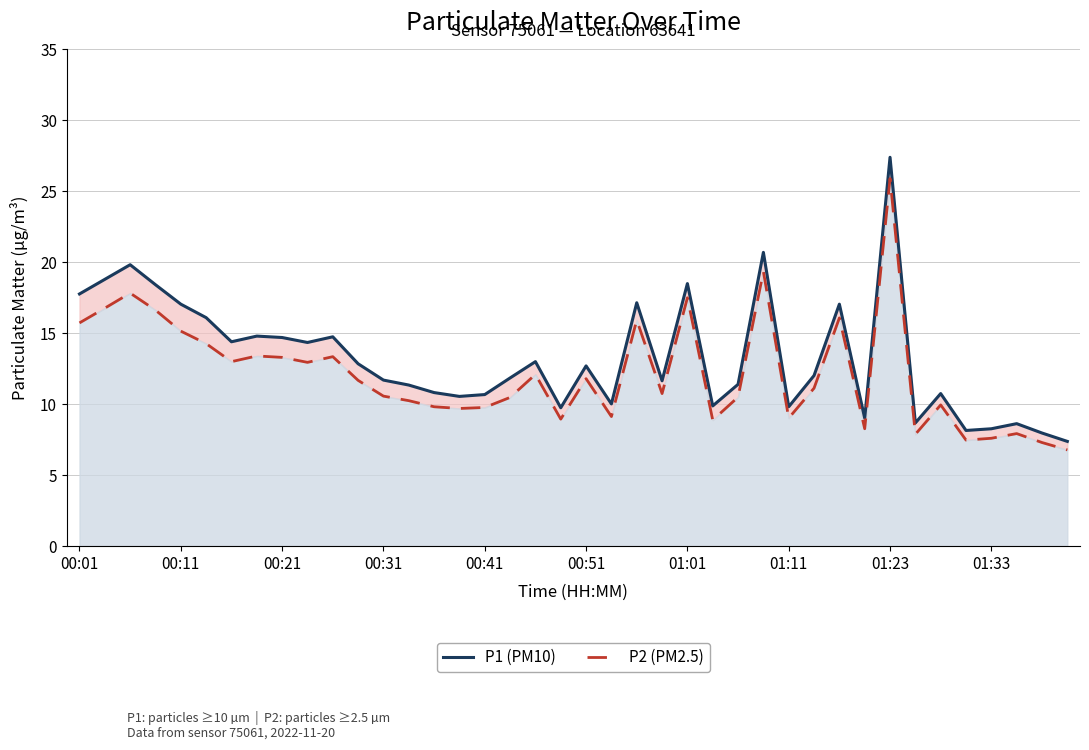

Is it true that P1 (PM10) equals 17.8 at 00:01?

True